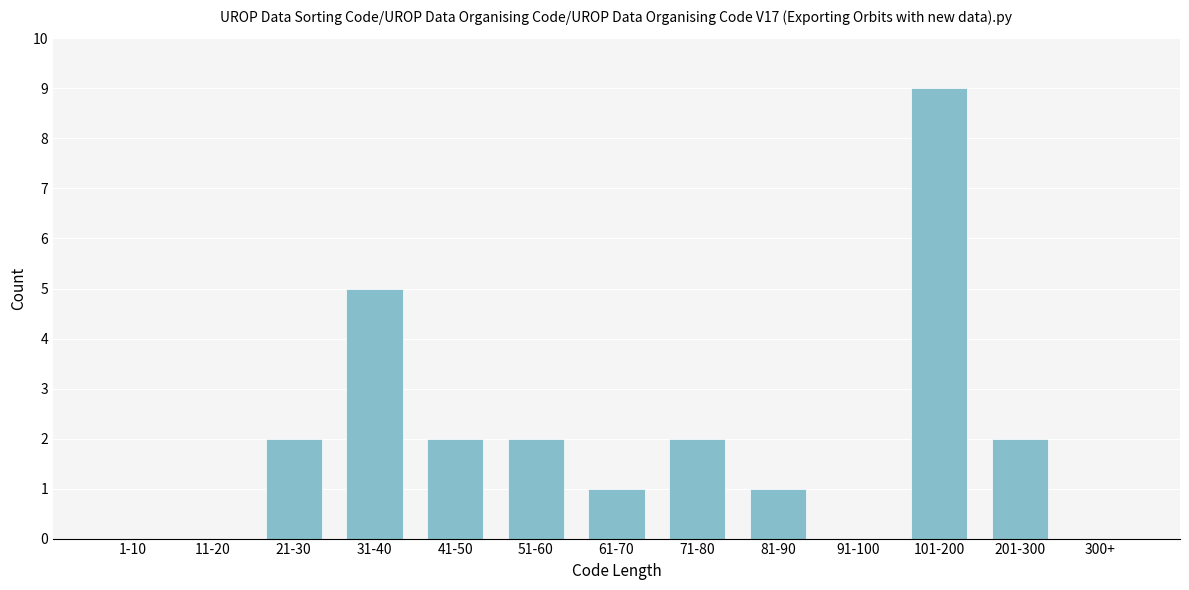

Reading right to left, list all the values displayed in this chart.

300+=0	201-300=2	101-200=9	91-100=0	81-90=1	71-80=2	61-70=1	51-60=2	41-50=2	31-40=5	21-30=2	11-20=0	1-10=0